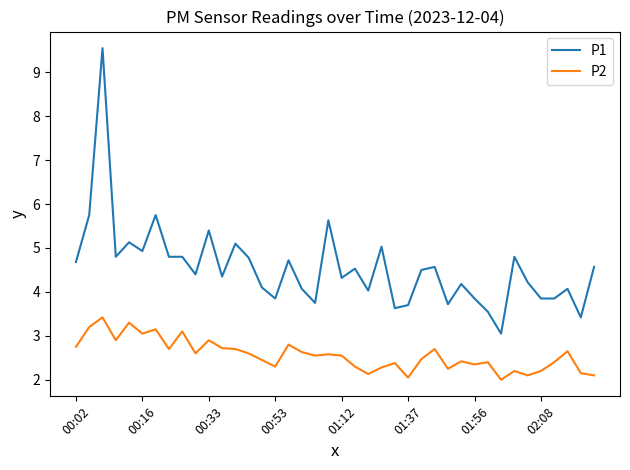

What is the smallest value displayed?

2.0